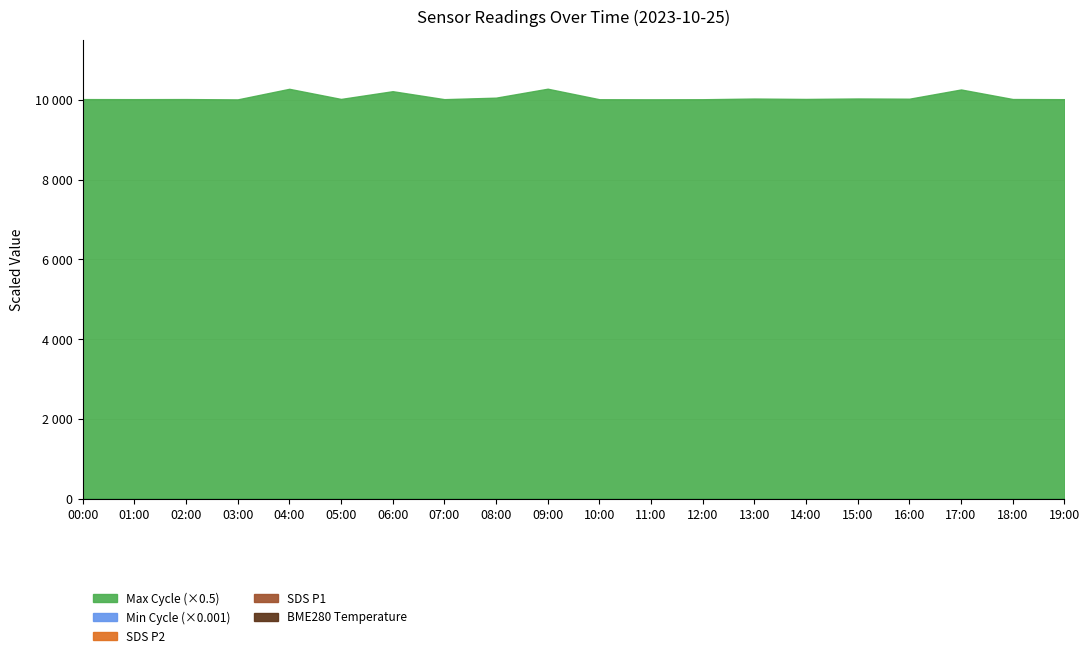

How many interior local peaks does the BME280_temperature series have?

2